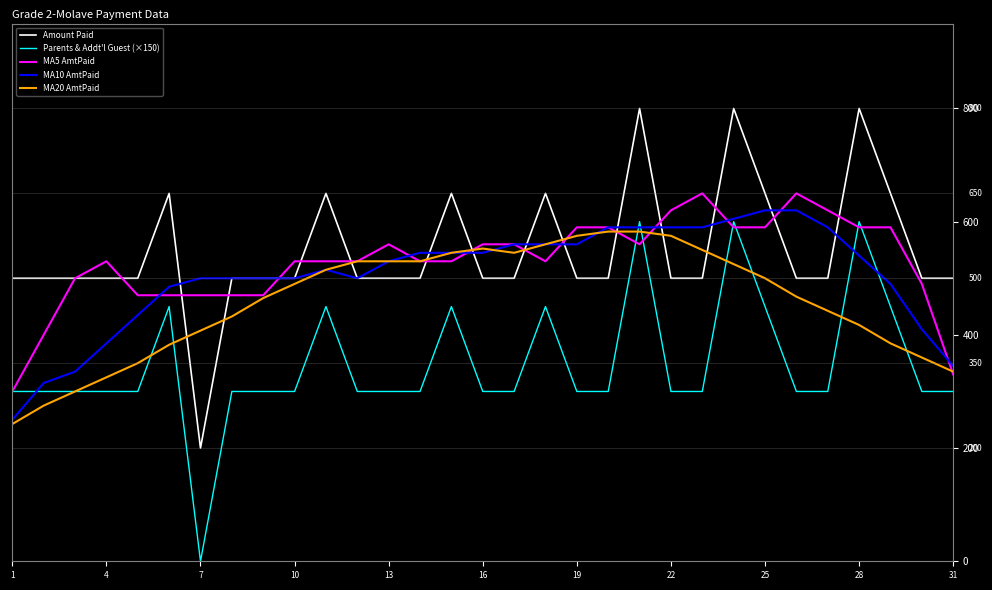

What is the greatest value displayed?

800.0